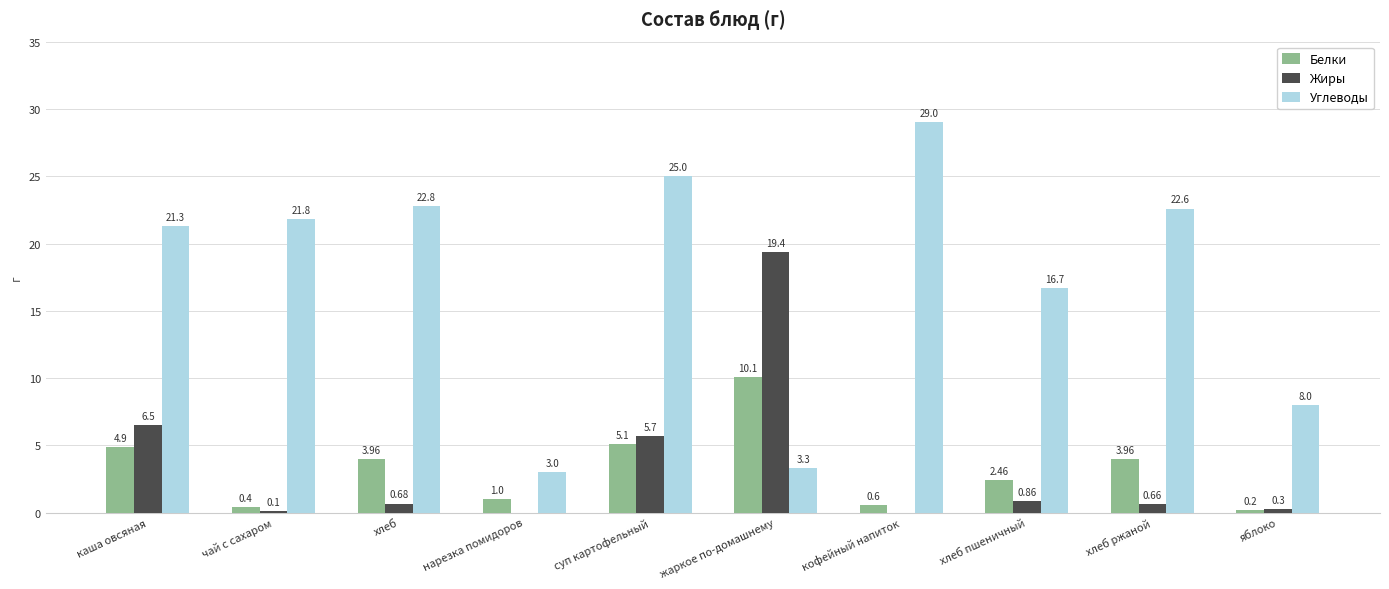

Between жаркое по-домашнему and хлеб ржаной, which series saw the biggest shift?

Углеводы